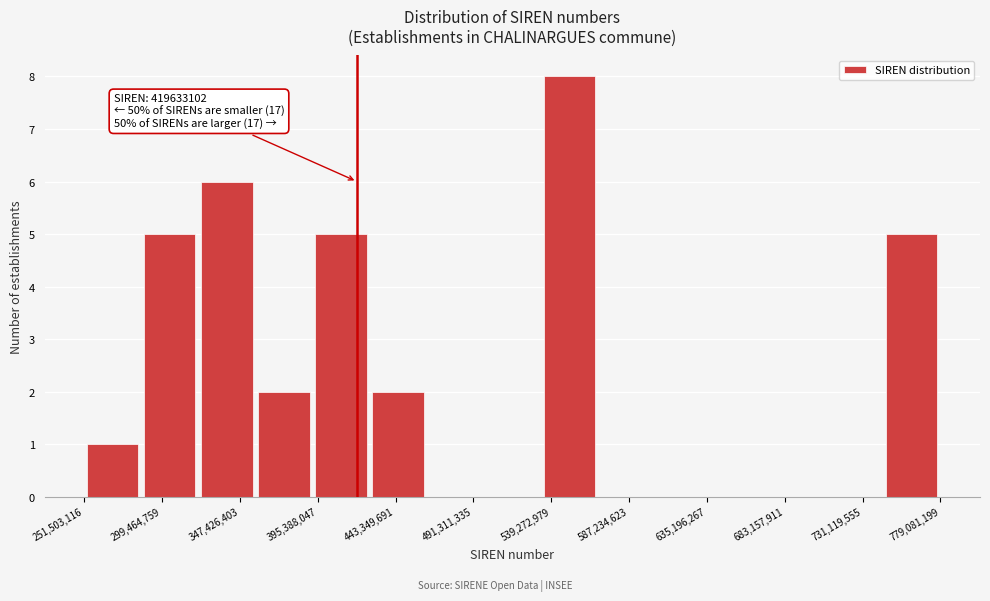

Which range on the x-axis has the tallest bar?

535000000 to 570000000